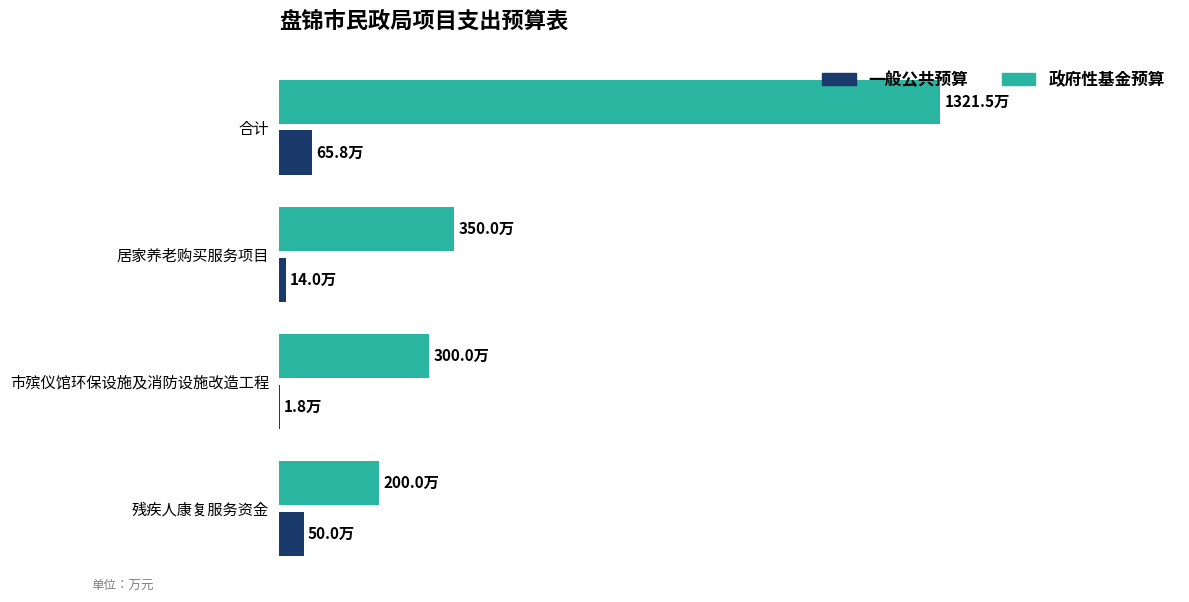

What is the difference between the maximum and minimum values in the 政府性基金预算 series?

1121.5